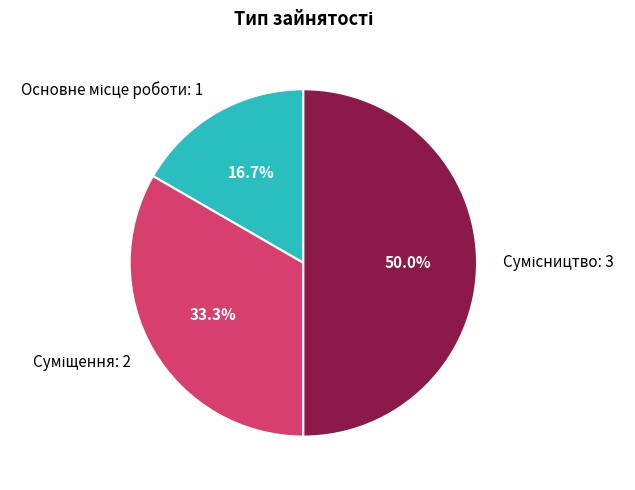

To the nearest percent, what percentage of the pie is Сумісництво?

50%